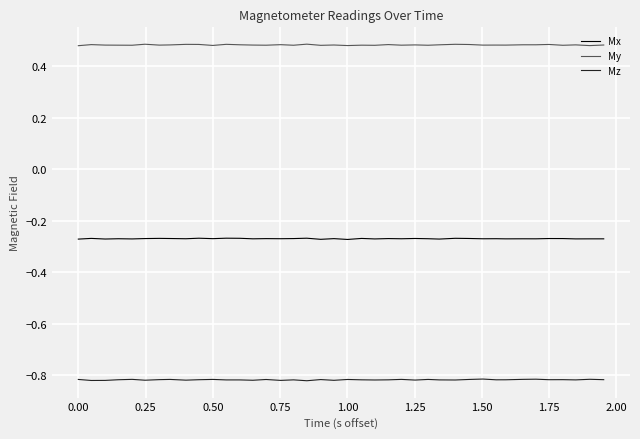

What is the sum of all My values?

19.3